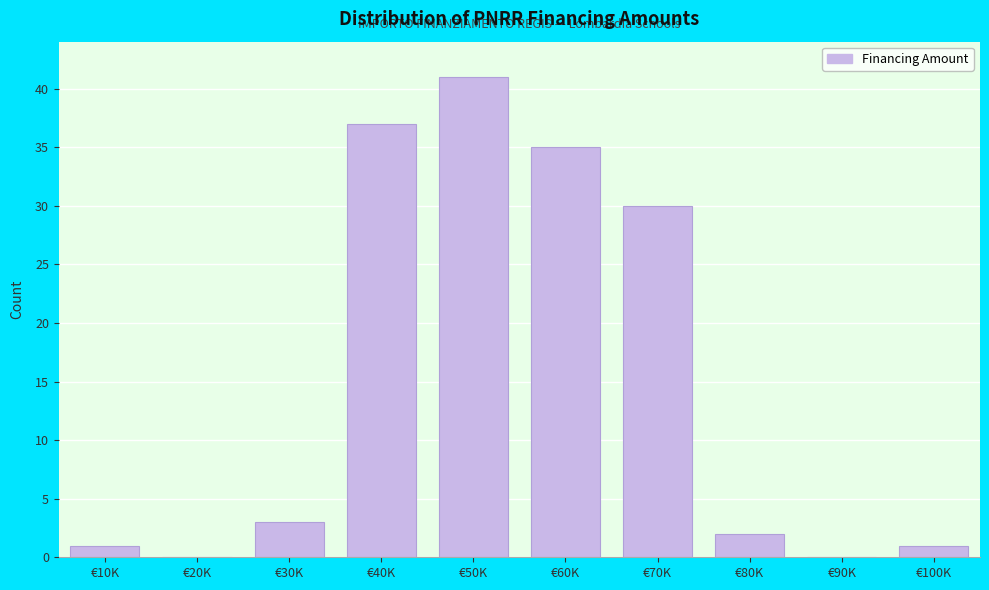

Reading right to left, list all the values displayed in this chart.

€100K=1	€90K=0	€80K=2	€70K=30	€60K=35	€50K=41	€40K=37	€30K=3	€20K=0	€10K=1